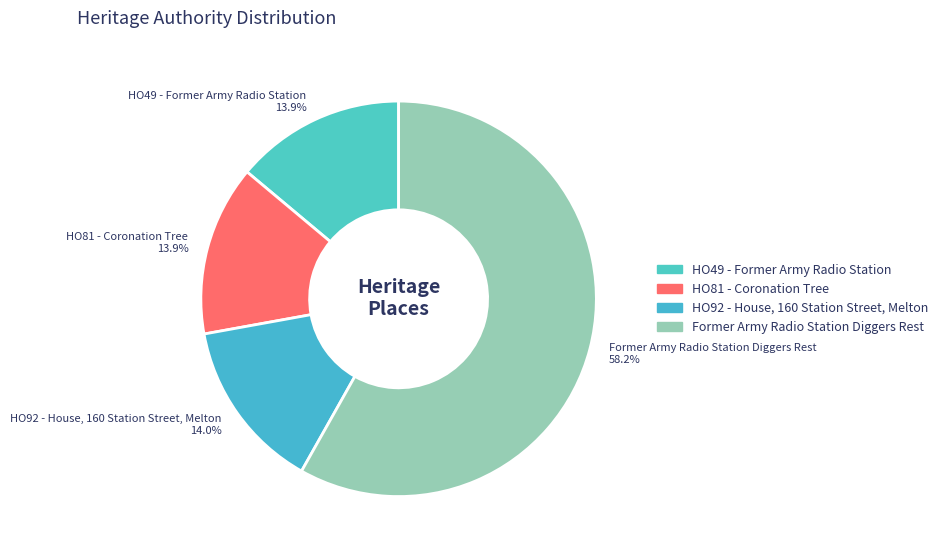

What is the ratio of the value at HO49 - Former Army Radio Station to the value at HO92 - House, 160 Station Street, Melton?

1.0